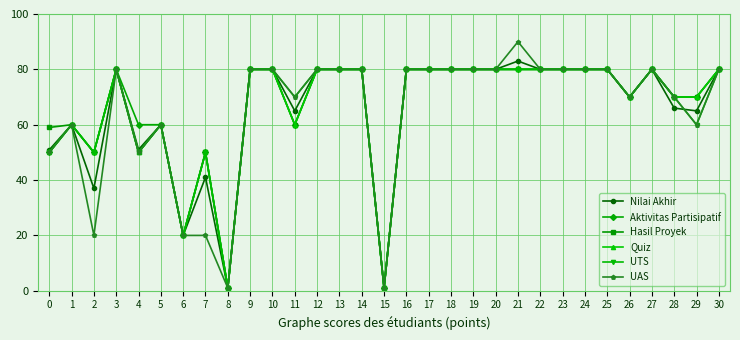

How many values in the Aktivitas Partisipatif series are below 80?

13